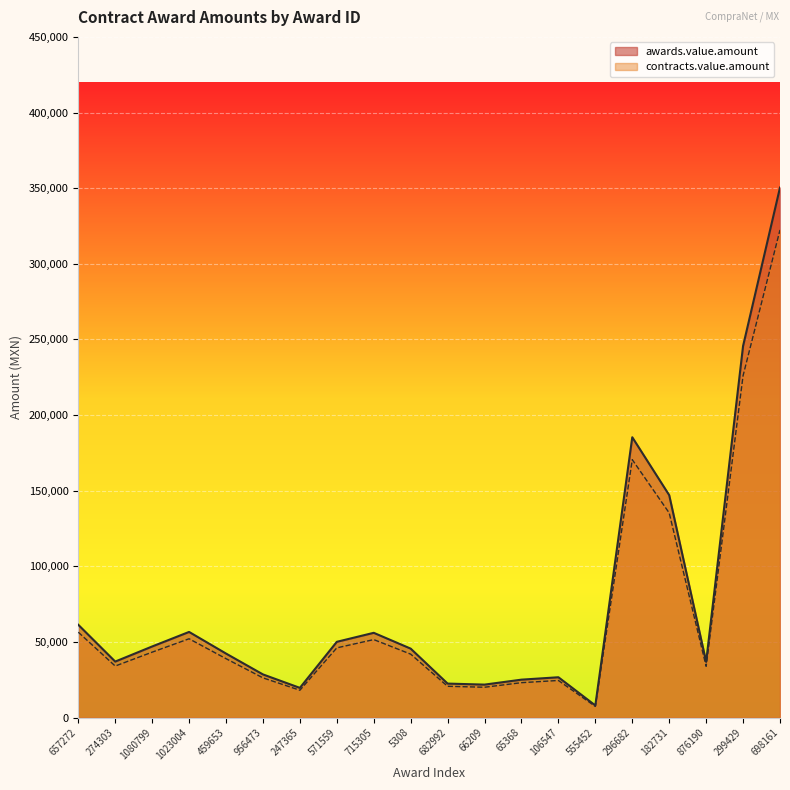

Which series has the largest total across all categories?

awards.value.amount